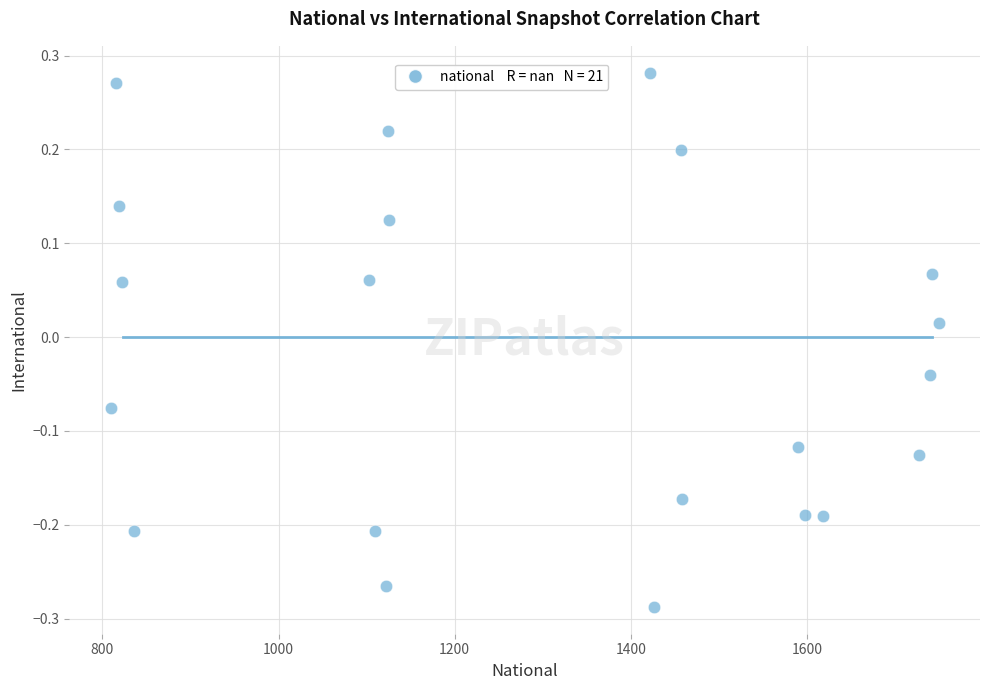

What is the range of Y values (max minus min)?

0.6